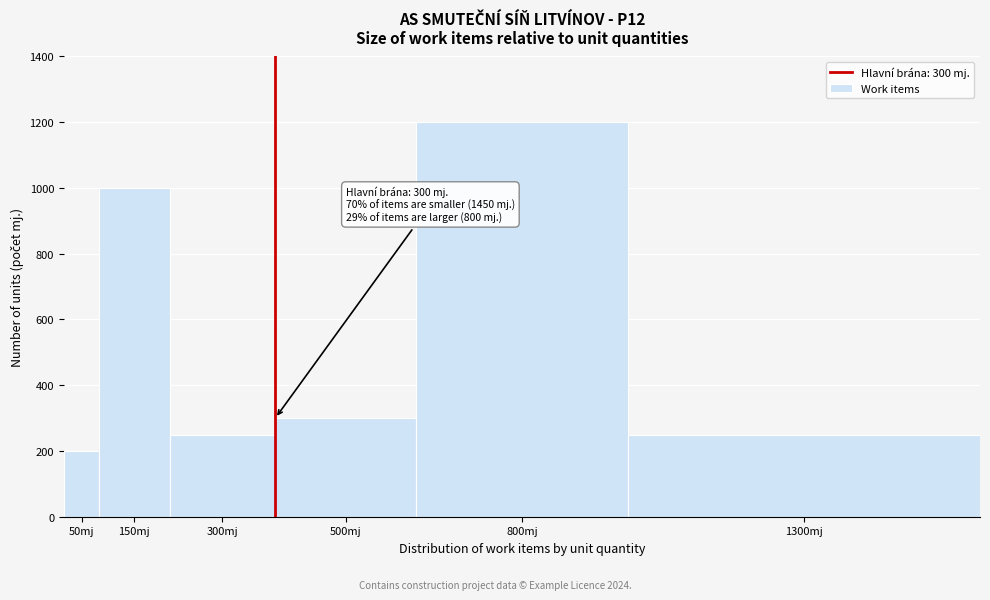

Reading left to right, what are all the values shown in this chart?

50mj=200	150mj=1000	300mj=250	500mj=300	800mj=1200	1300mj=250